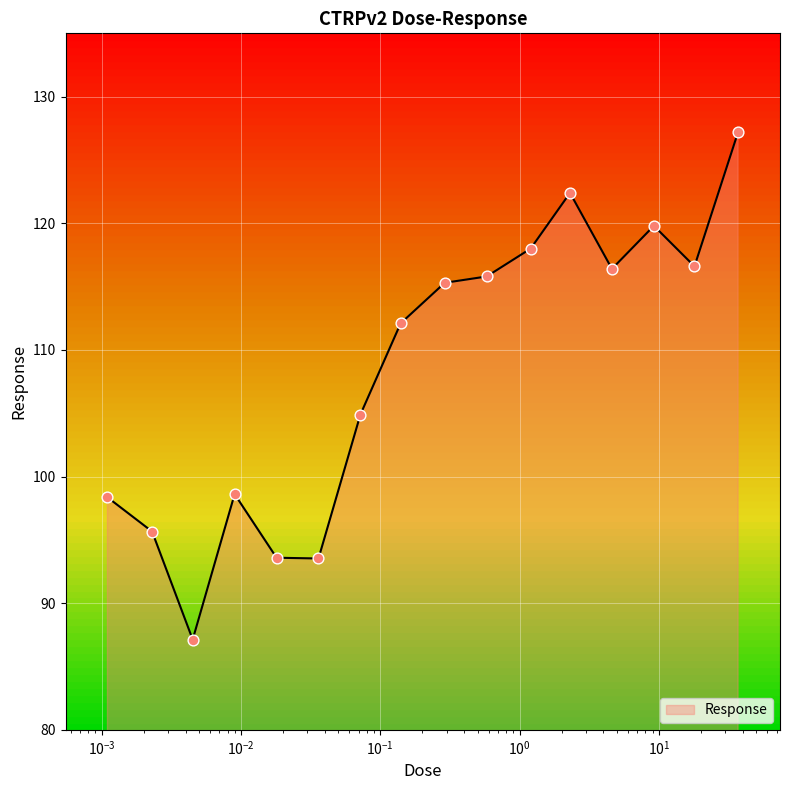

What is the greatest value displayed?

127.2